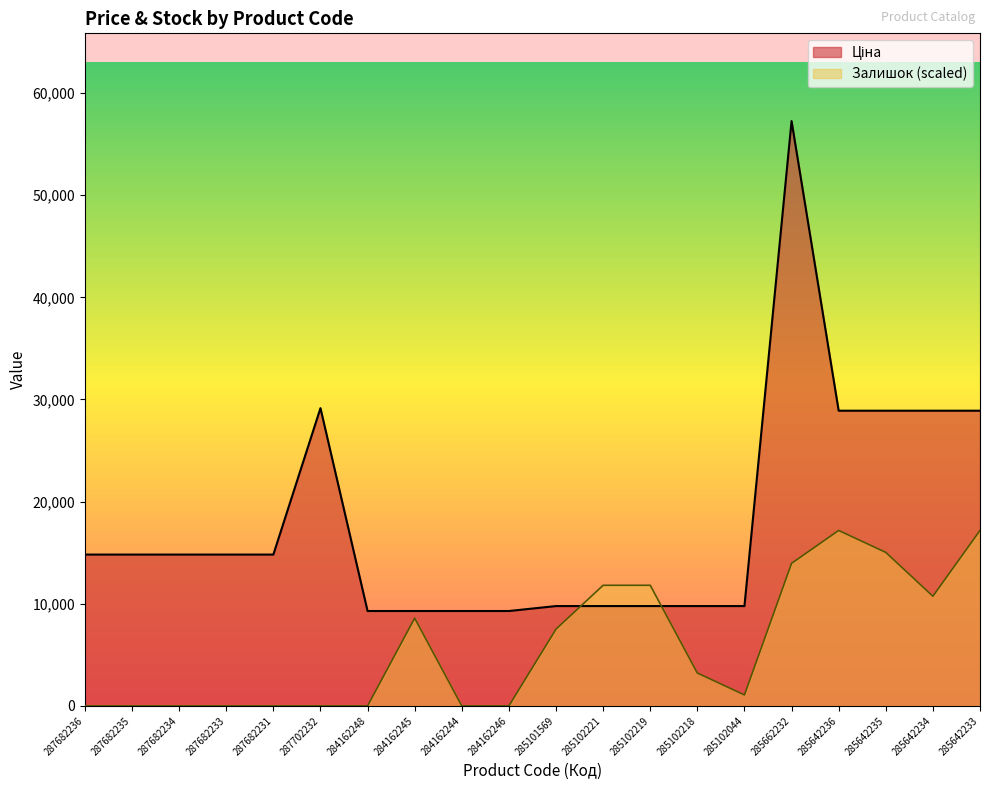

What is the label of the 10th point from the right?

285101569